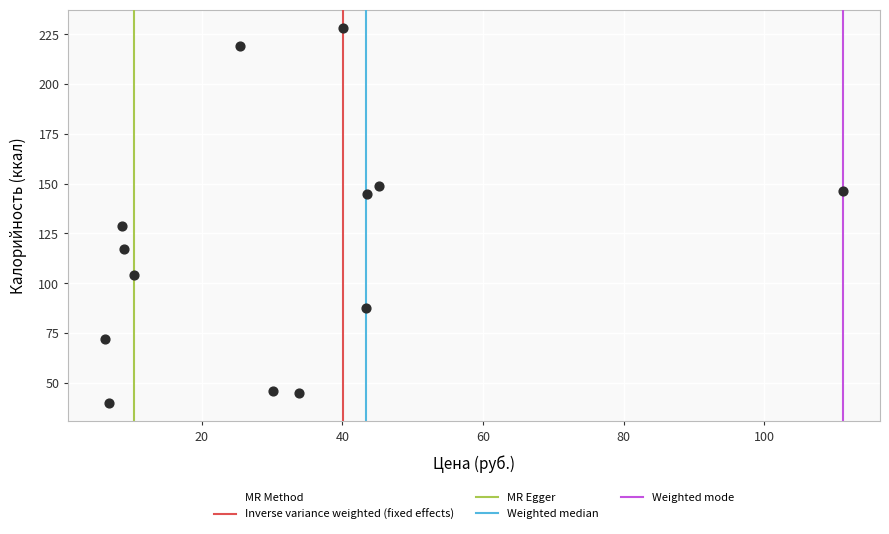

What Y value in the scatter plot is closest to 134?

128.7